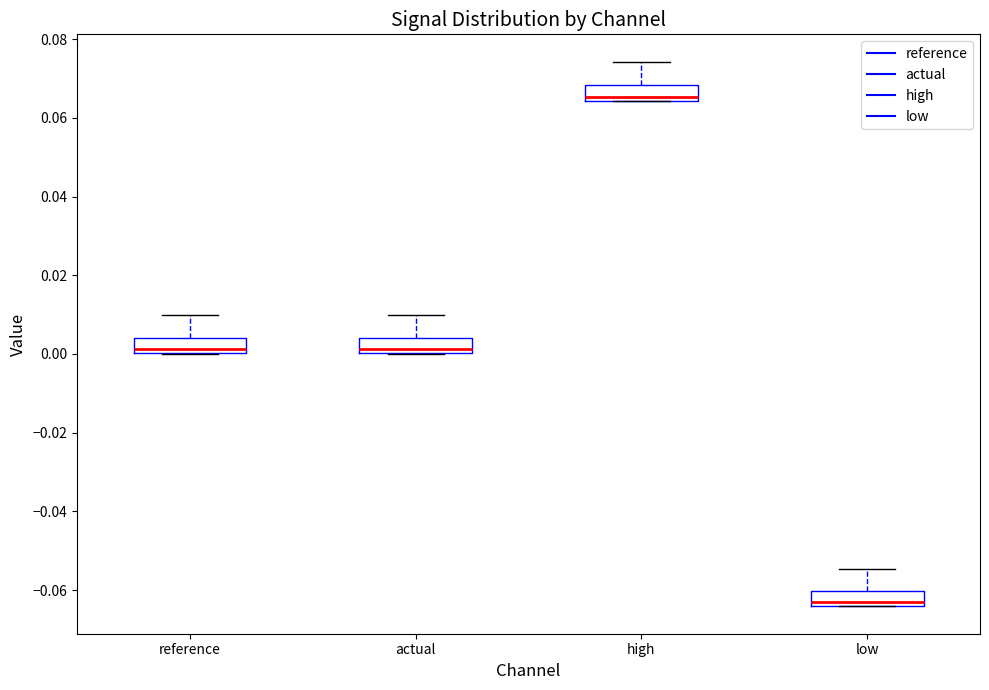

Which box's median line is the highest?

high